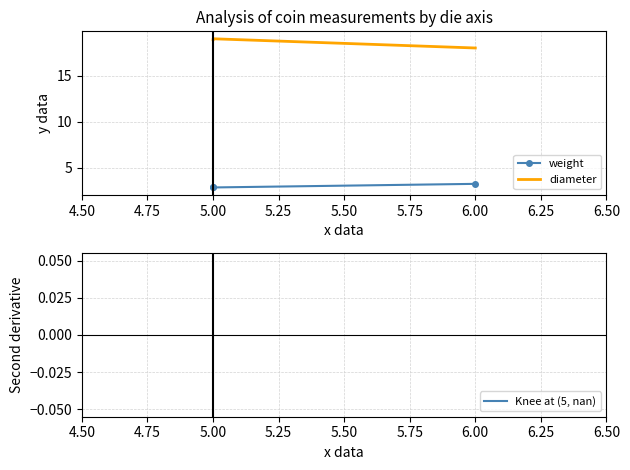

Which category has the highest value in the diameter series?

5